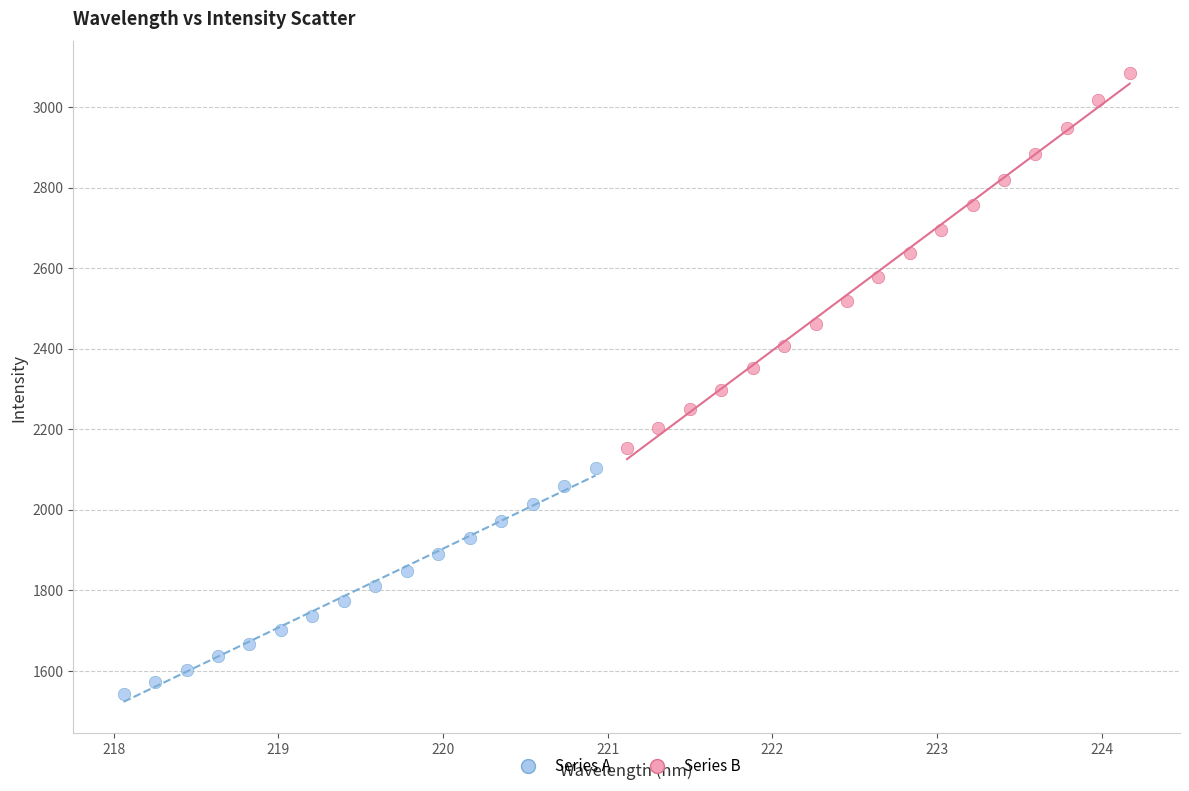

Which series has the largest Y range (max minus min)?

Series B